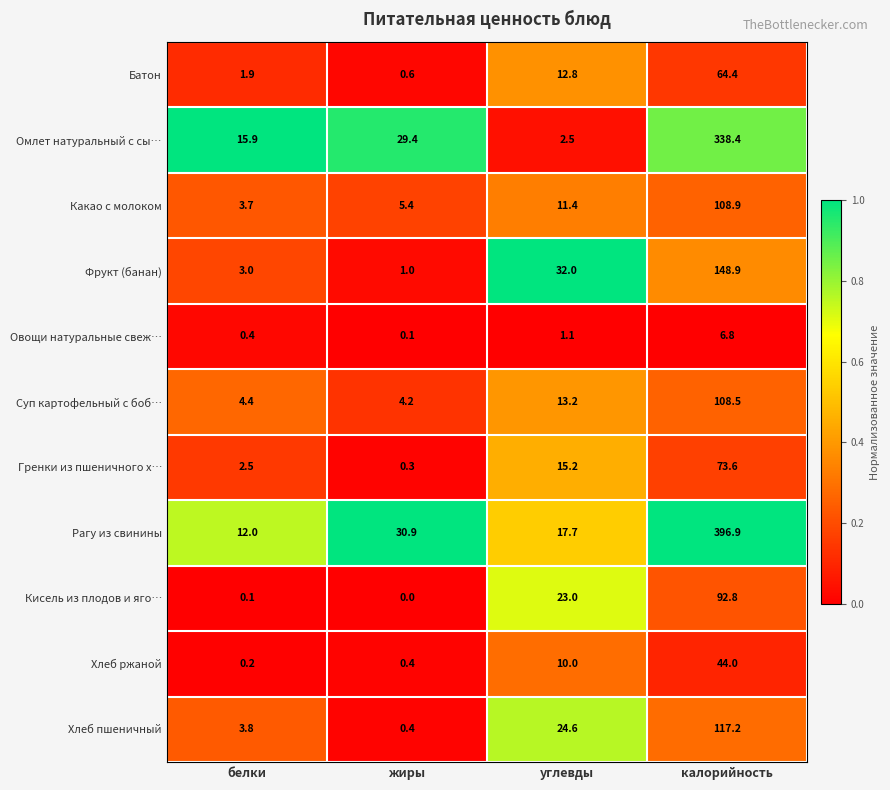

The value of Кисель из плодов и яго… at углевды is 40.3. True or false?

False